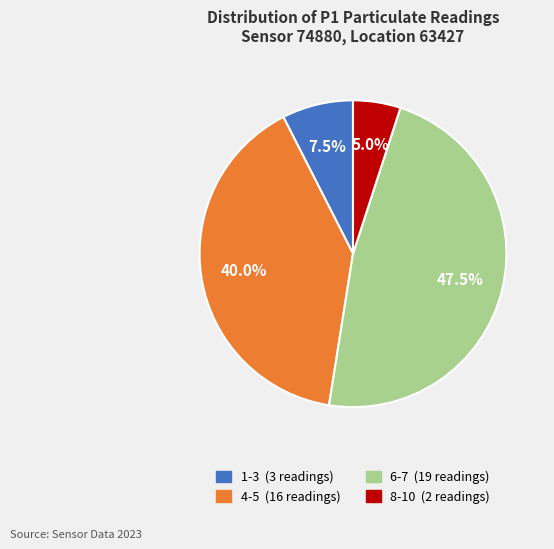

Is there a majority slice in this chart?

No